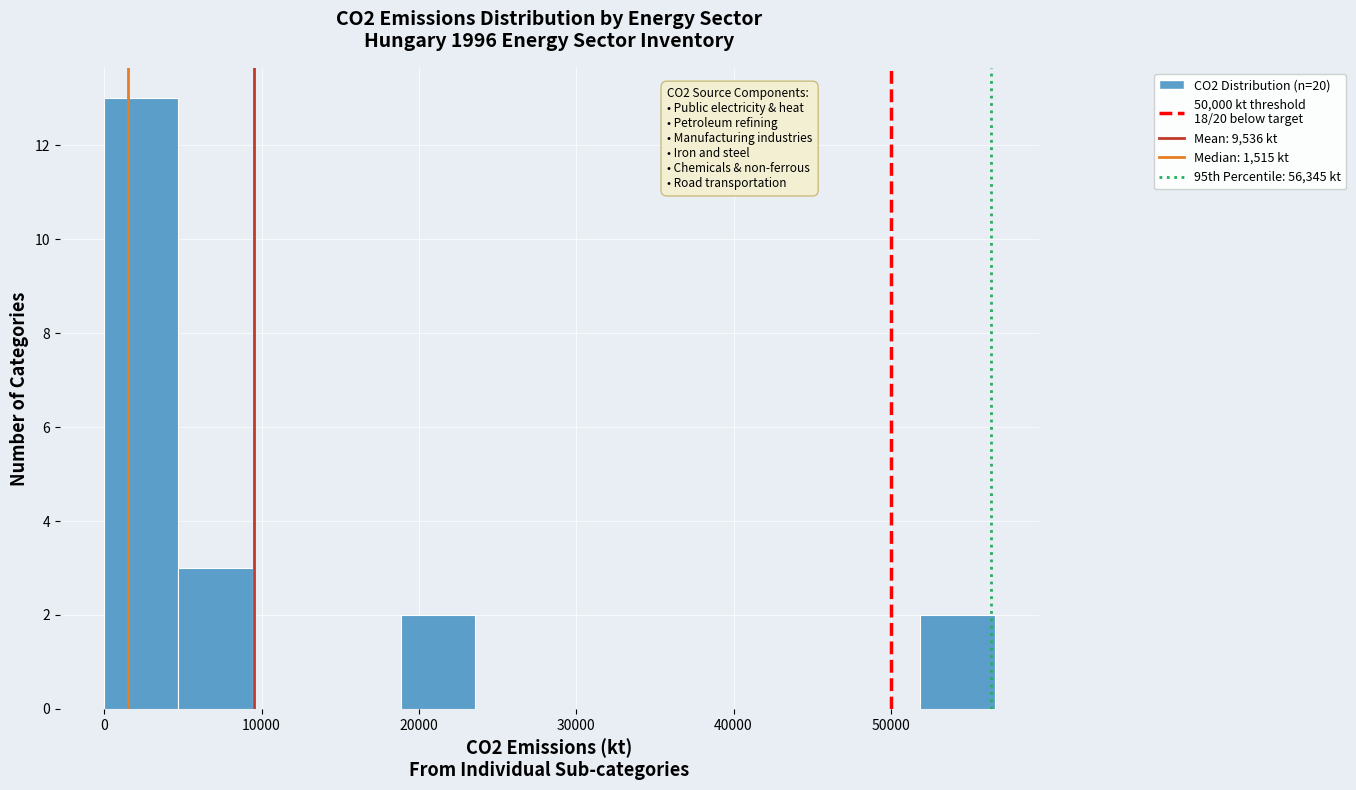

Which range on the x-axis has the tallest bar?

0 to 5000